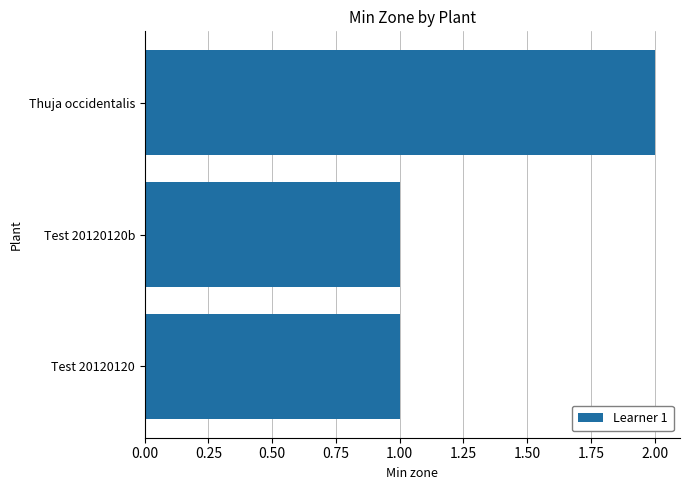

How many data points does each series have?

3